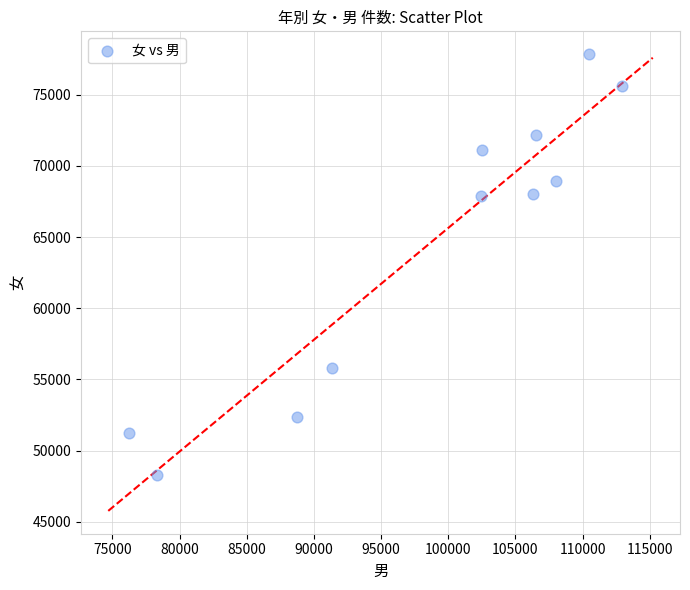

What is the average Y value?

64480